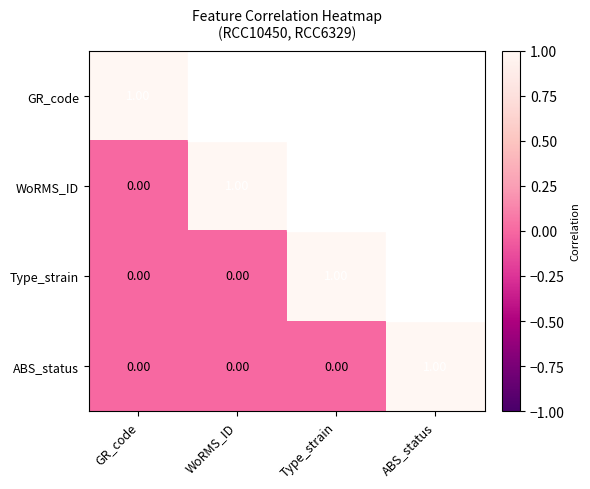

What is the sum of the ABS_status values at ABS_status and WoRMS_ID?

1.0